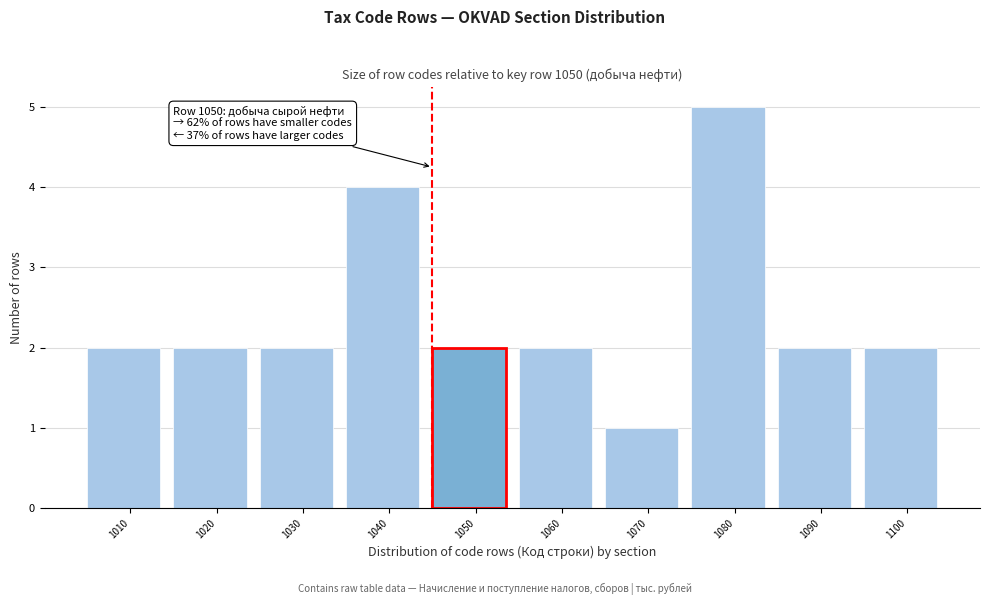

Reading right to left, what are all the values shown in this chart?

2	2	5	1	2	2	4	2	2	2